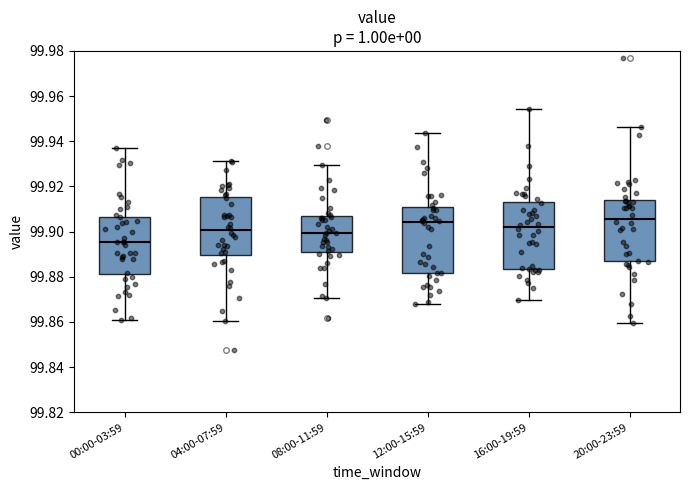

Reading left to right, read every box against the y-axis: the position of its median line, the range the box covers, and the ends of its whiskers. The values are not printed on the chart, so give them approximately, as read against the axis.

00:00-03:59: median 99.896, box 99.882 to 99.906, whiskers 99.860 to 99.938
04:00-07:59: median 99.900, box 99.890 to 99.916, whiskers 99.860 to 99.932
08:00-11:59: median 99.900, box 99.892 to 99.906, whiskers 99.870 to 99.930
12:00-15:59: median 99.904, box 99.882 to 99.910, whiskers 99.868 to 99.944
16:00-19:59: median 99.902, box 99.884 to 99.912, whiskers 99.870 to 99.954
20:00-23:59: median 99.906, box 99.886 to 99.914, whiskers 99.860 to 99.946